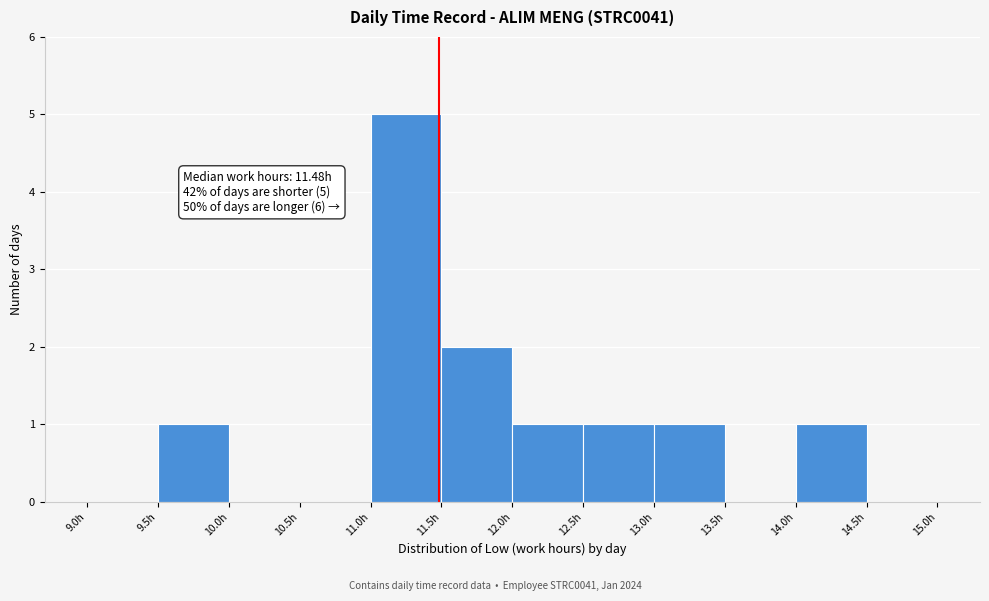

Over which range of the x-axis is the bar tallest?

11.0 to 11.5